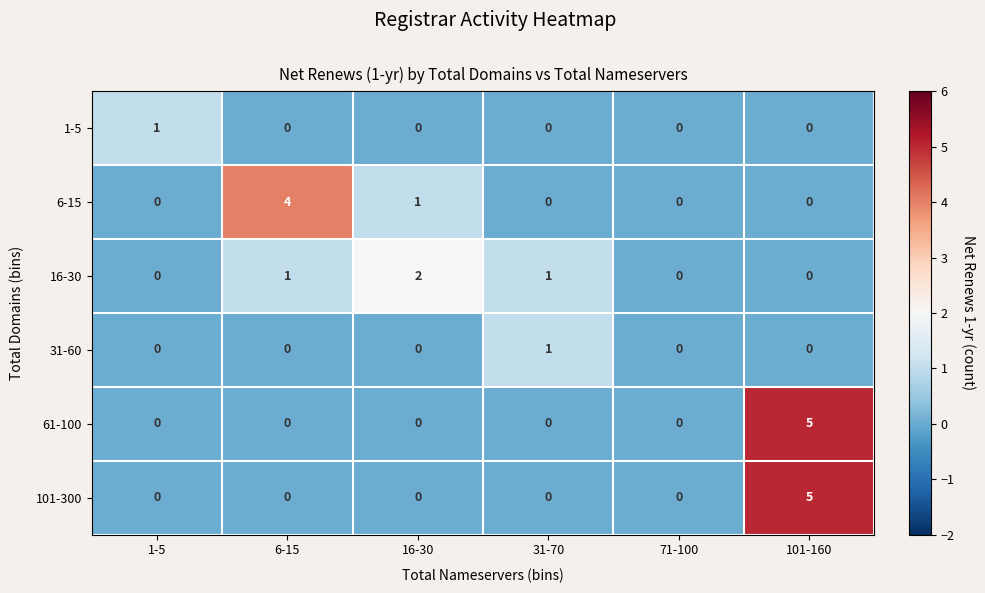

Count the 61-100 values in the range 0 to 1.

5